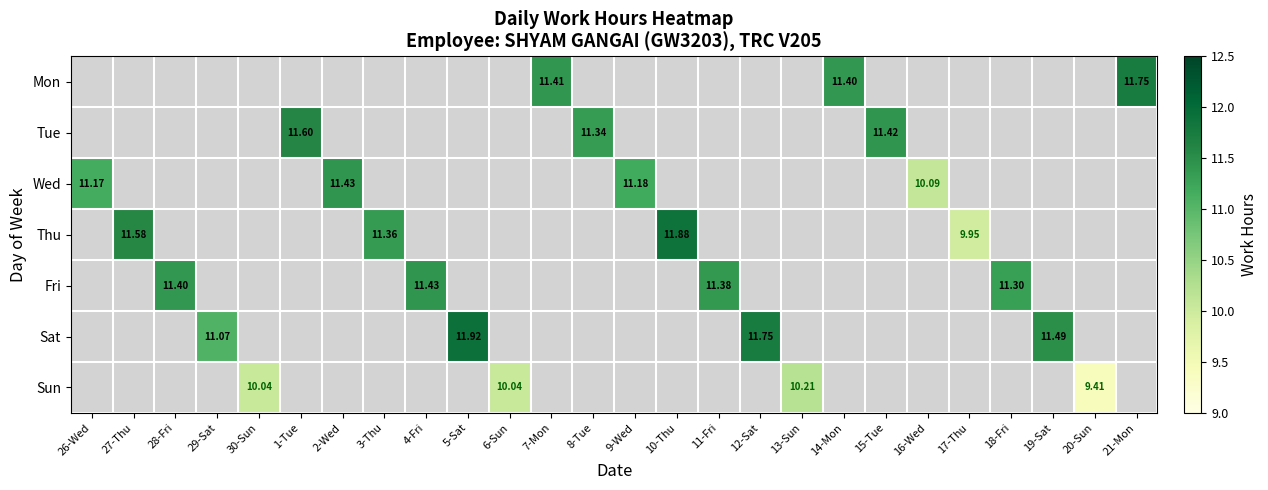

What is the approximate value of Fri at 4-Fri?

11.4